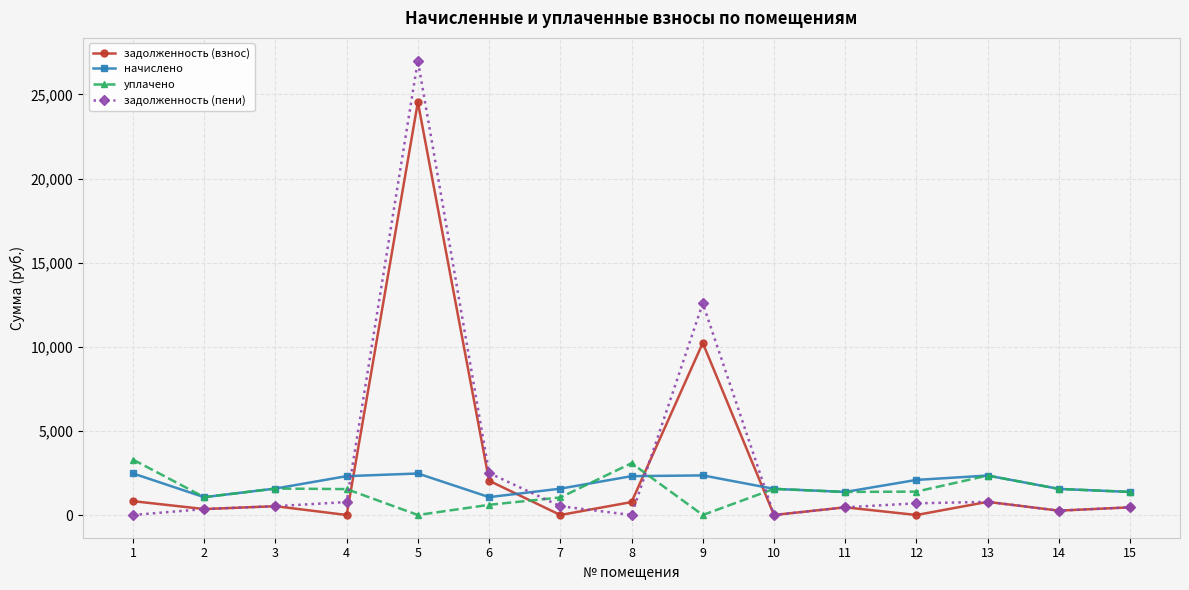

What is the sum of the задолженность (пени) values at 12 and 8?

695.3